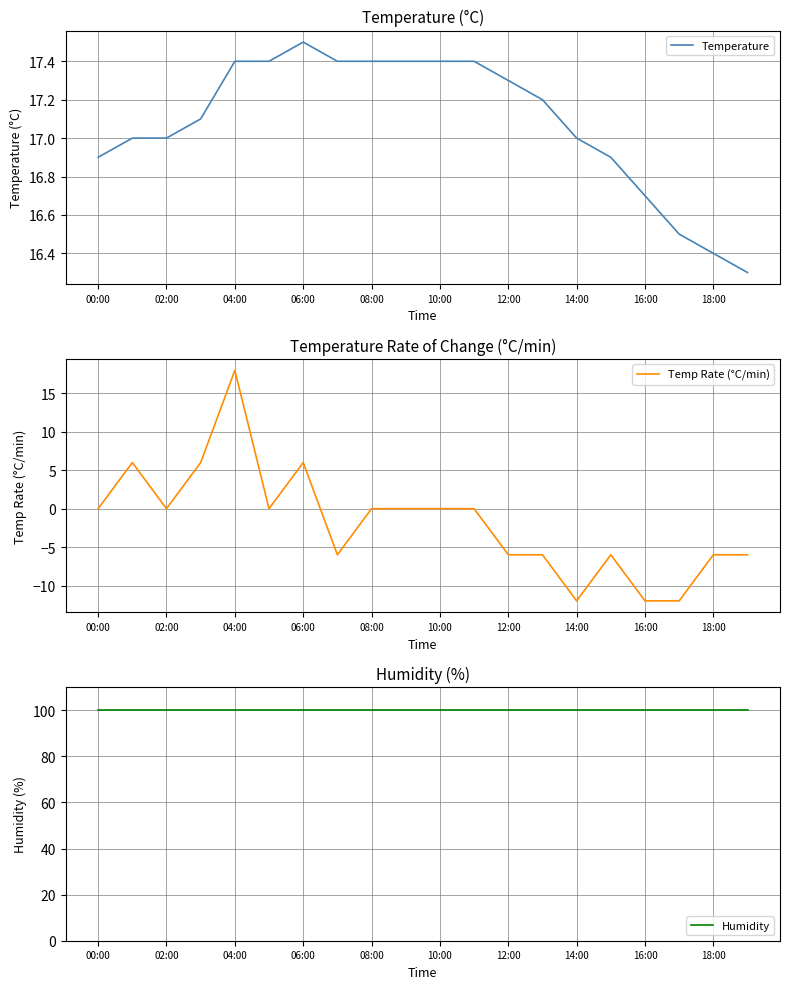

What is the highest value of the Temperature series?

17.5